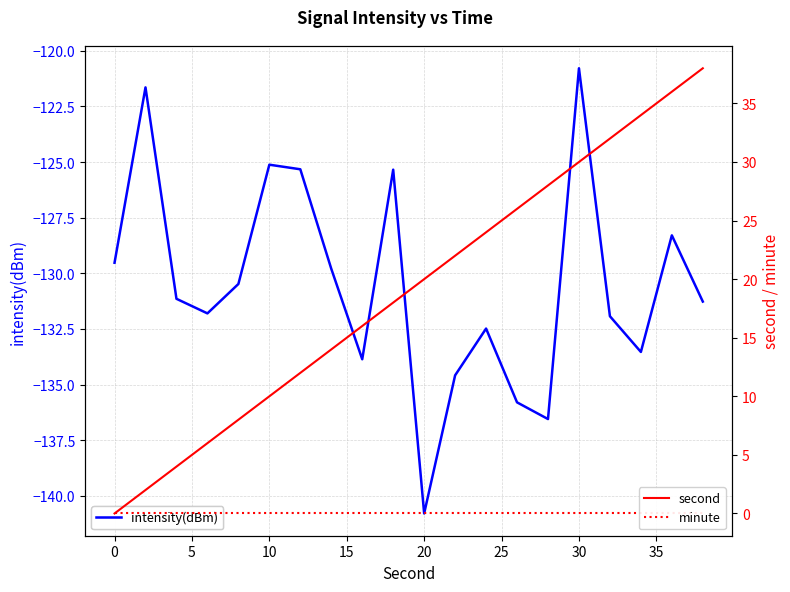

The intensity(dBm) series shows -29.9 at 20. True or false?

False